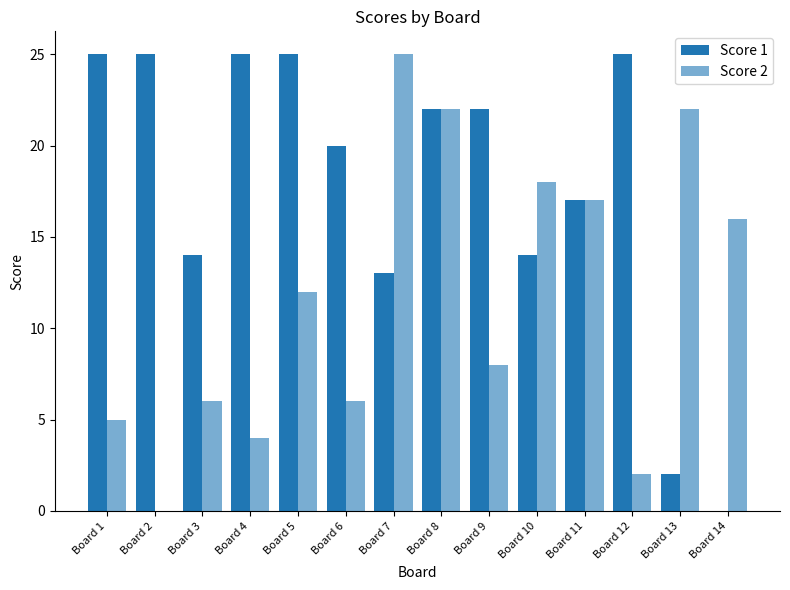

What is the value of the Score 1 bar at the 9th from the left?

22